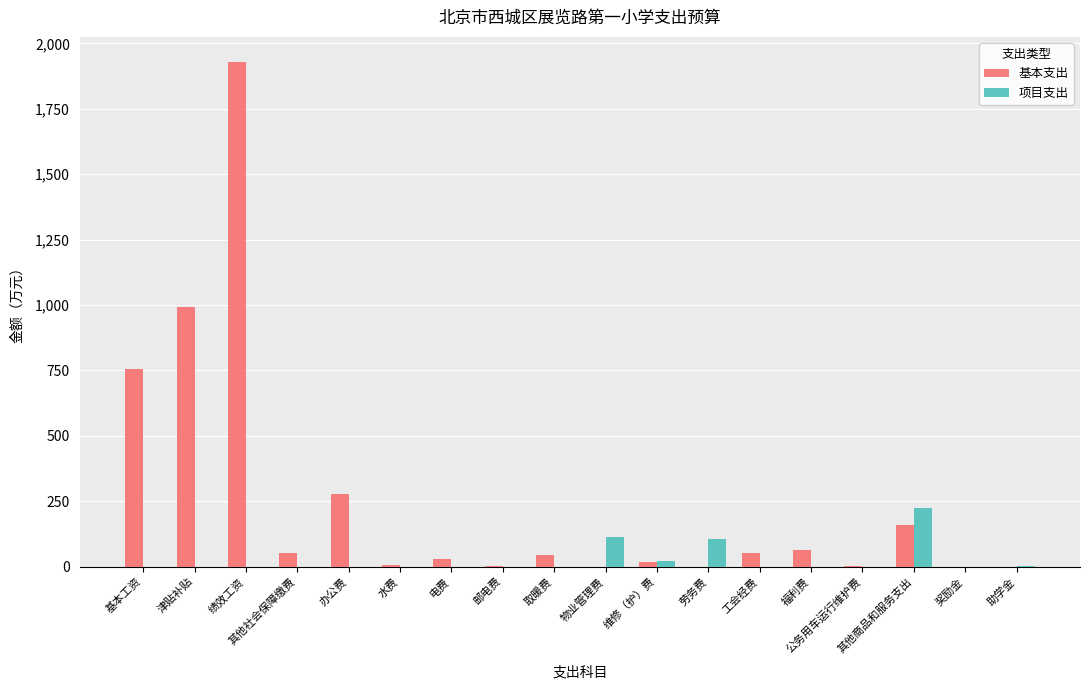

The 基本支出 series shows 794.2 at 物业管理费. True or false?

False